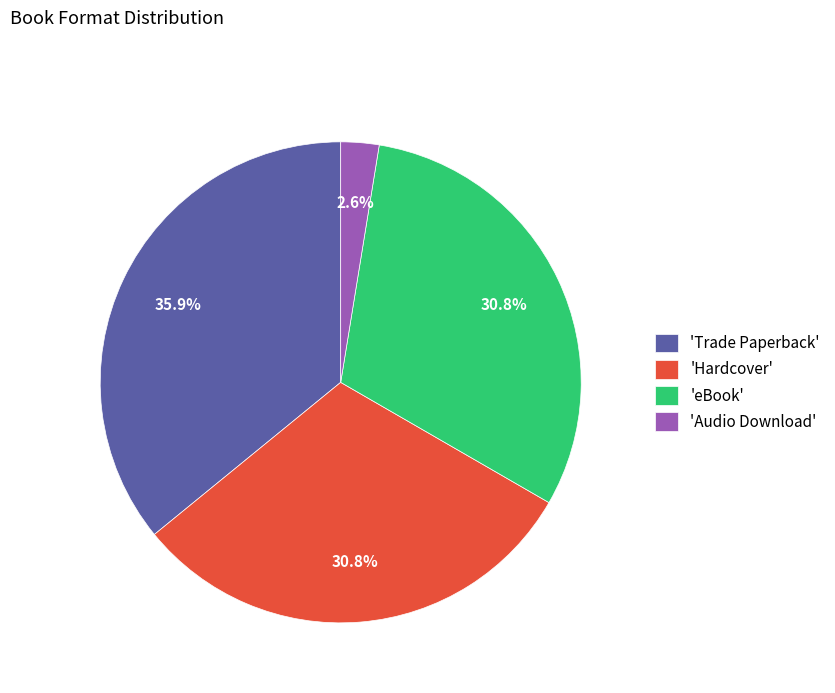

Which category has the biggest portion of the pie?

'Trade Paperback'